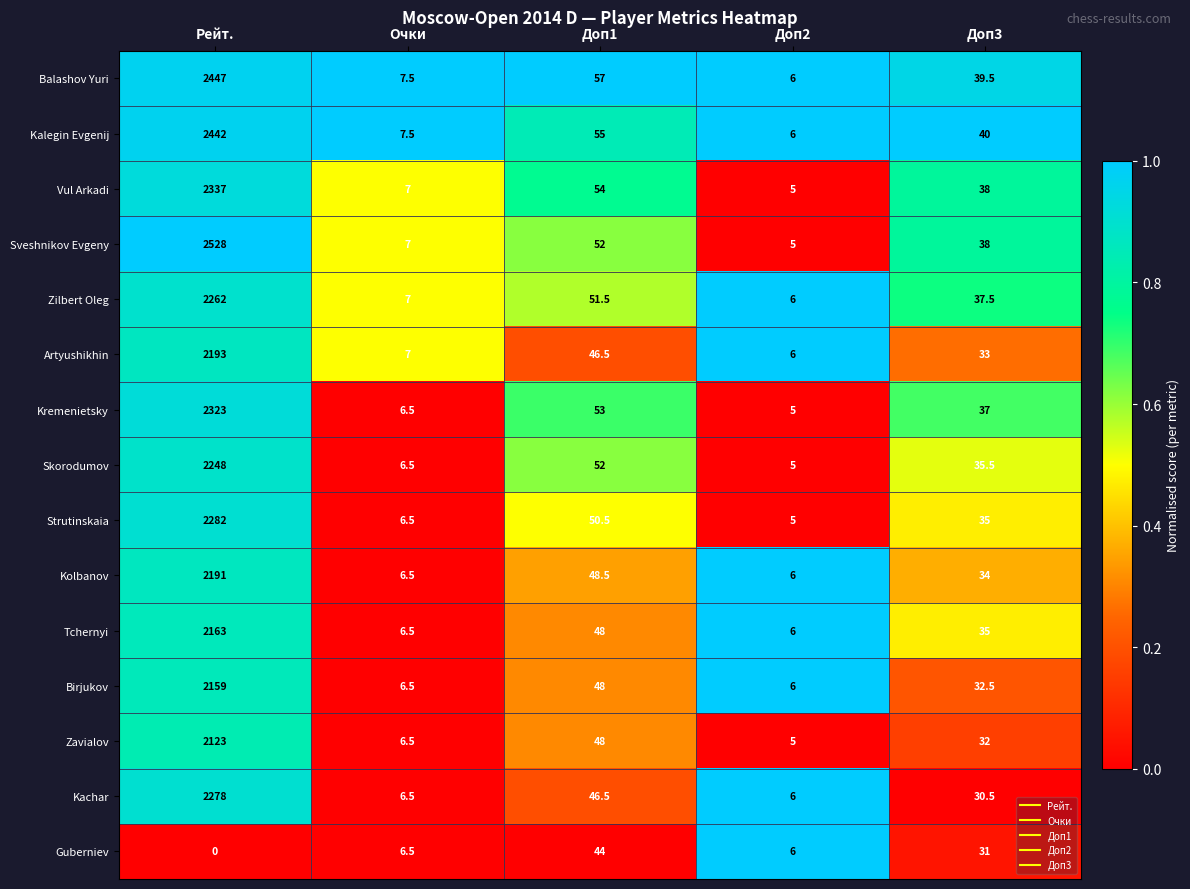

At which label is Zavialov closest to 1064?

Доп1